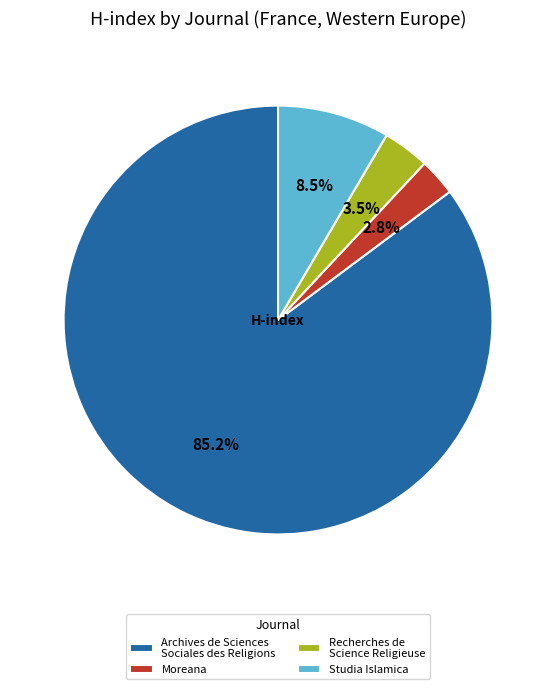

Between Recherches de Science Religieuse and Moreana, which is larger?

Recherches de Science Religieuse